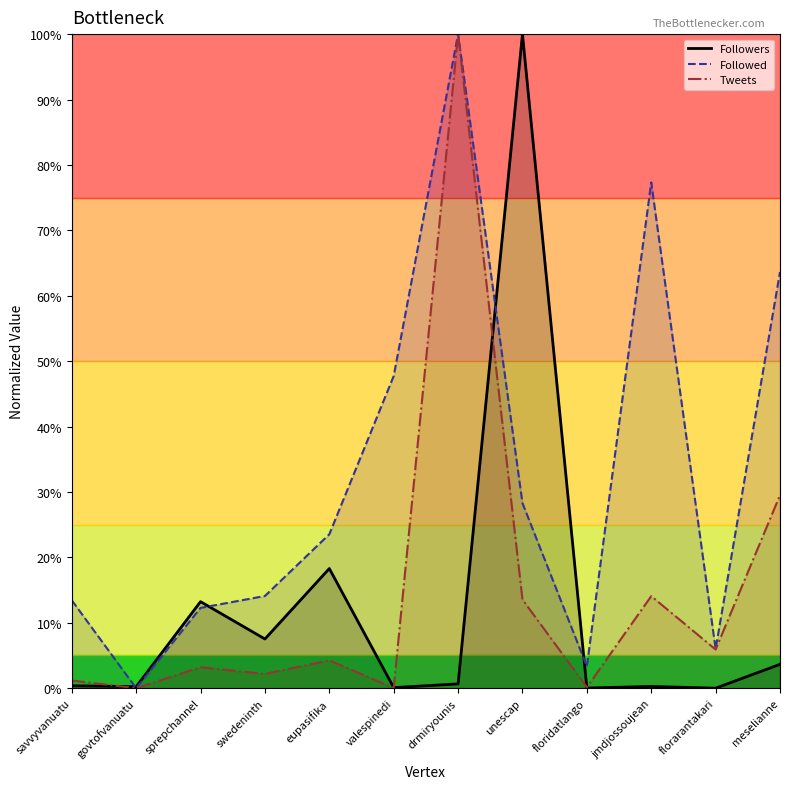

What is the average value of the Followed series?

0.3